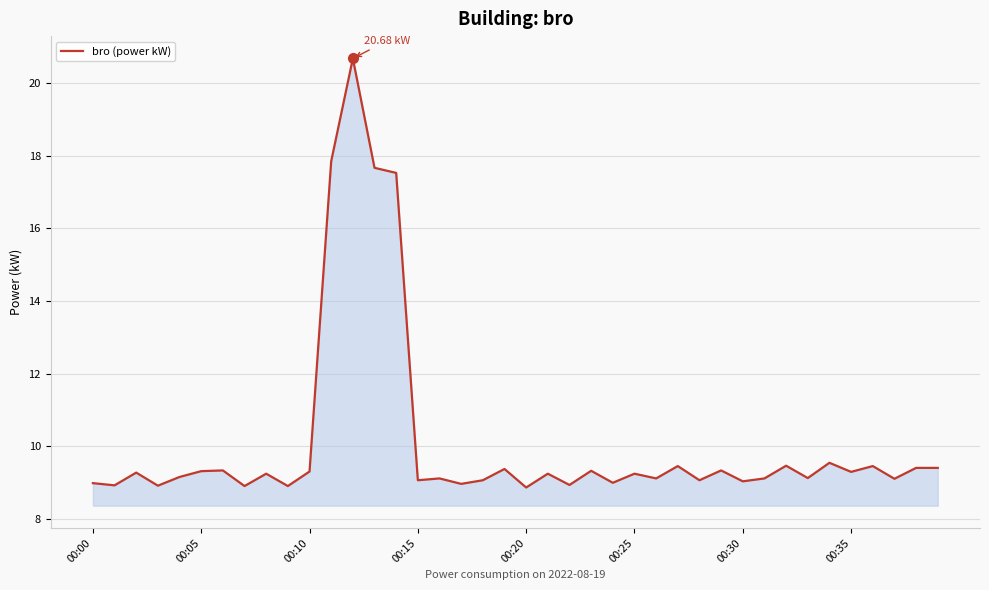

What is the difference between the maximum and minimum values?

11.8